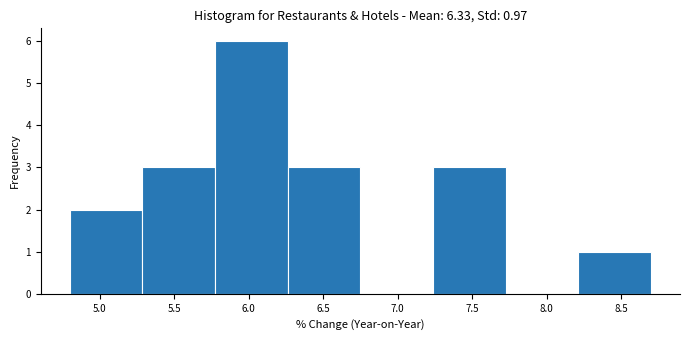

Which range on the x-axis has the tallest bar?

5.80 to 6.25